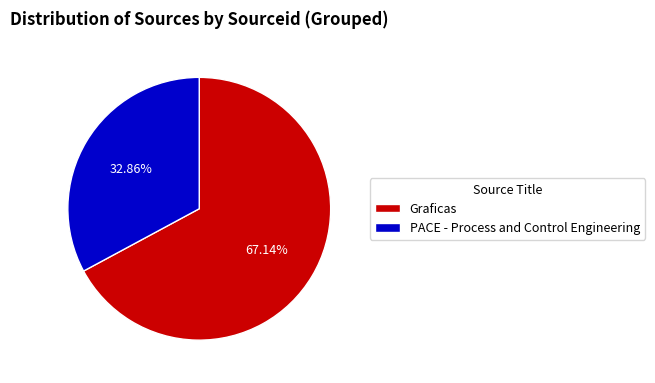

Is it true that PACE - Process and Control Engineering is 33% of the pie?

True